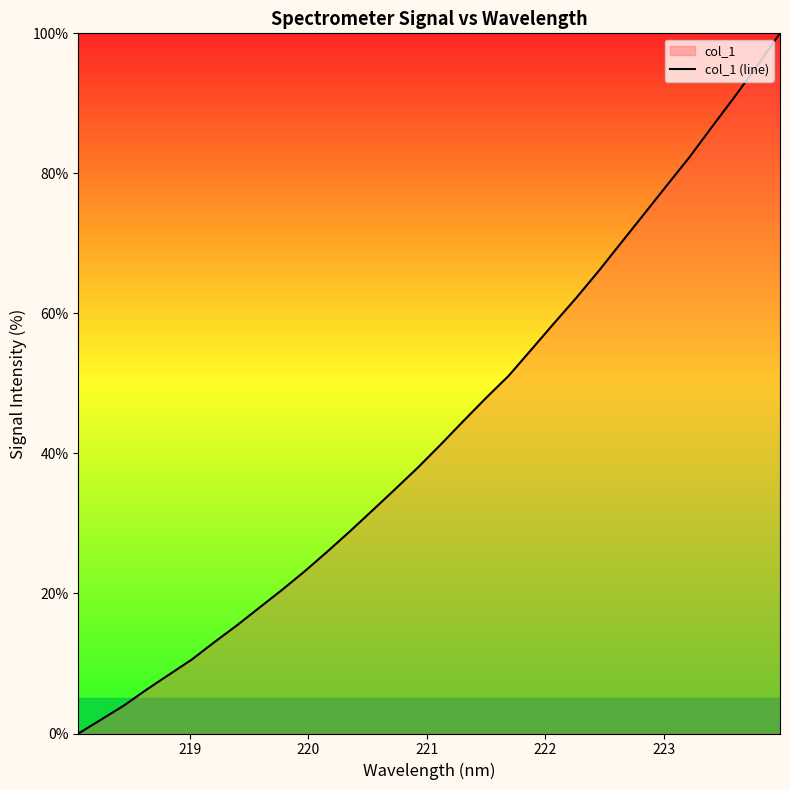

What is the greatest value displayed?

100.0